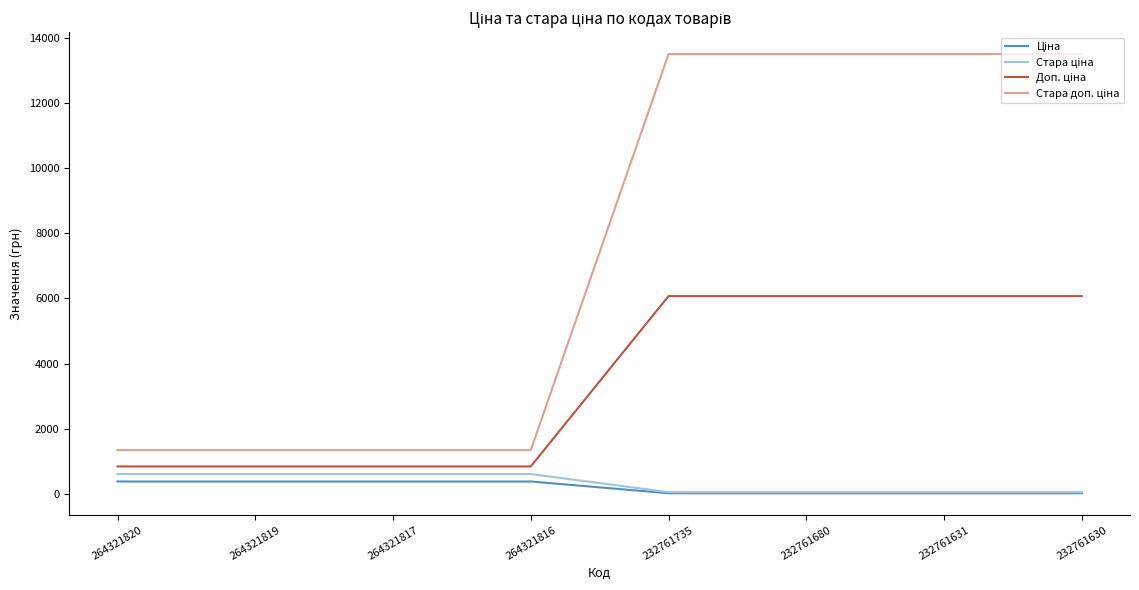

What is the smallest value displayed?

27.0